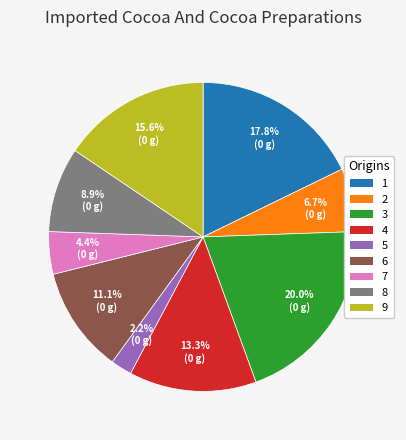

What percentage is the 2 slice, to the nearest percent?

7%